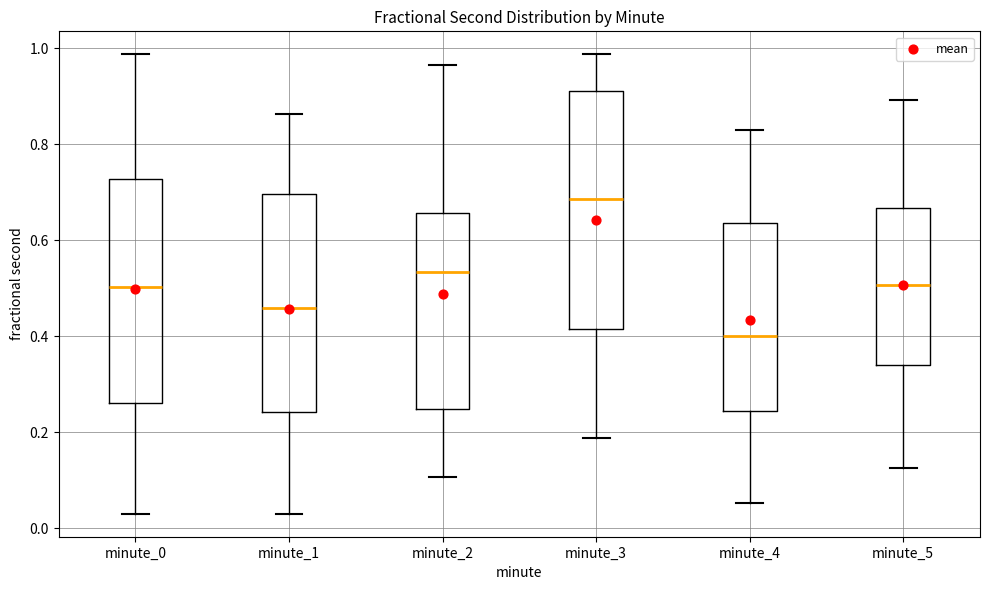

Reading left to right, read every box against the y-axis: the position of its median line, the range the box covers, and the ends of its whiskers. The values are not printed on the chart, so give them approximately, as read against the axis.

minute_0: median 0.50, box 0.26 to 0.72, whiskers 0.04 to 0.98
minute_1: median 0.46, box 0.24 to 0.70, whiskers 0.04 to 0.86
minute_2: median 0.54, box 0.24 to 0.66, whiskers 0.10 to 0.96
minute_3: median 0.68, box 0.42 to 0.92, whiskers 0.18 to 0.98
minute_4: median 0.40, box 0.24 to 0.64, whiskers 0.06 to 0.84
minute_5: median 0.50, box 0.34 to 0.66, whiskers 0.12 to 0.90